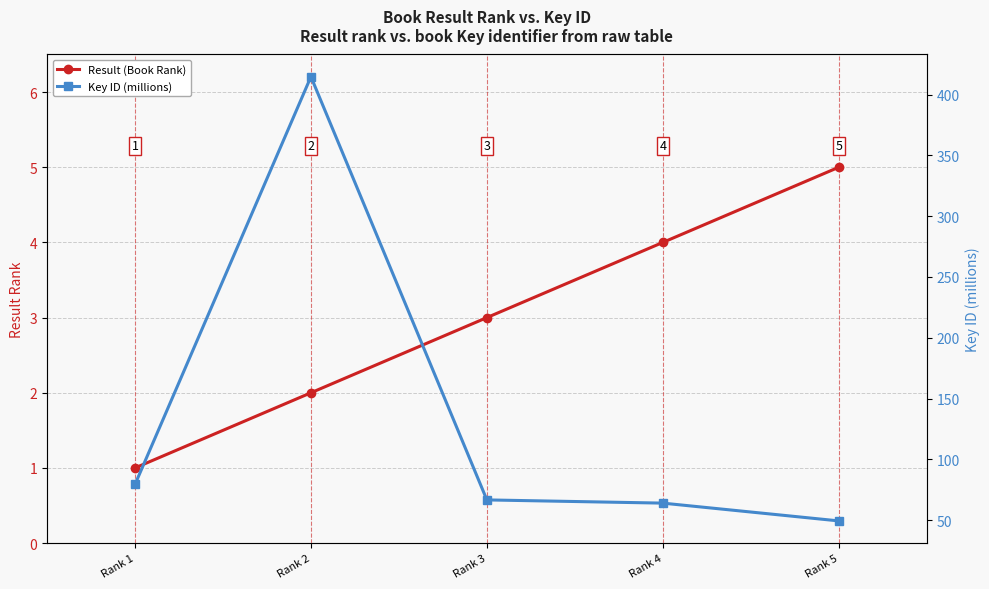

What is the value of the Result (Book Rank) point at the 4th from the left?

4.0